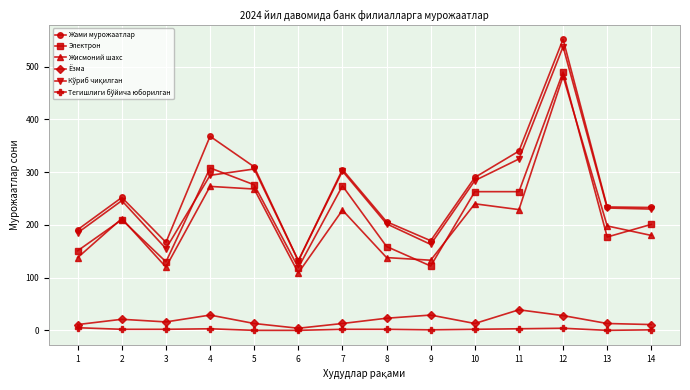

The value of Жами мурожаатлар at 13 is 234. True or false?

True